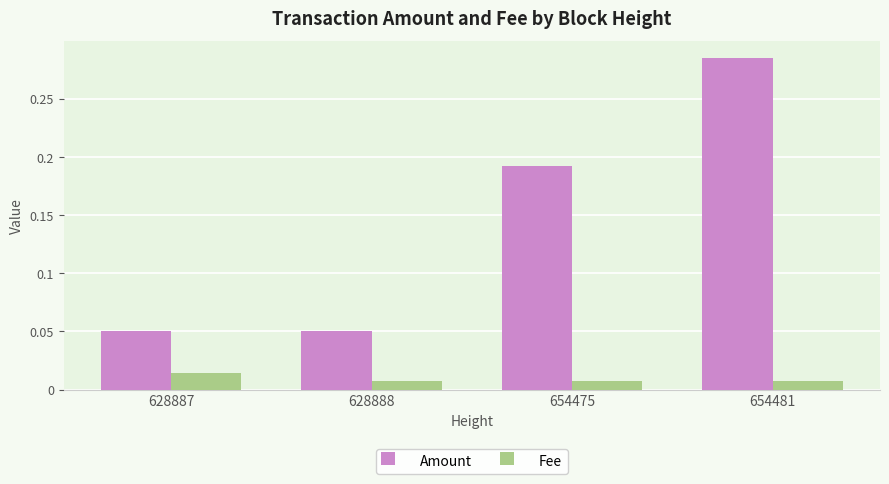

Which label corresponds to the largest value in the chart?

654481